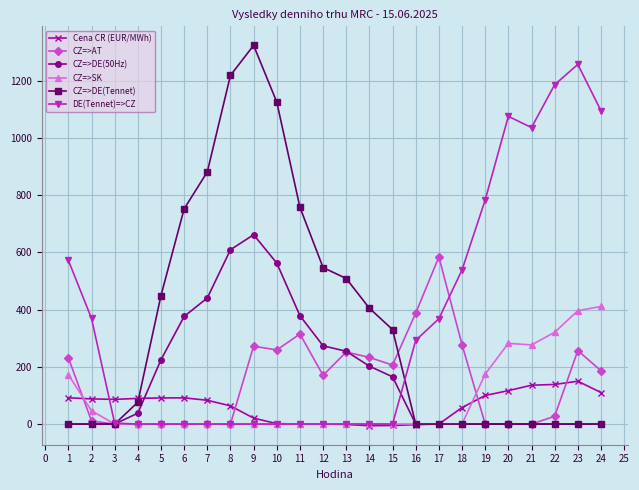

The value of CZ=>SK at 17 is 0.0. True or false?

True